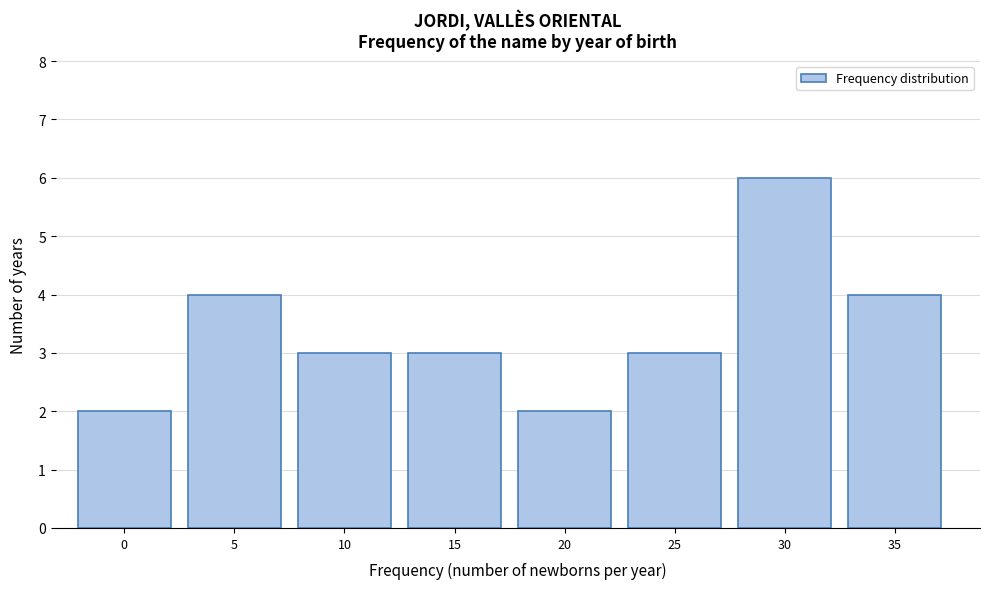

Reading right to left, list all the values displayed in this chart.

4	6	3	2	3	3	4	2